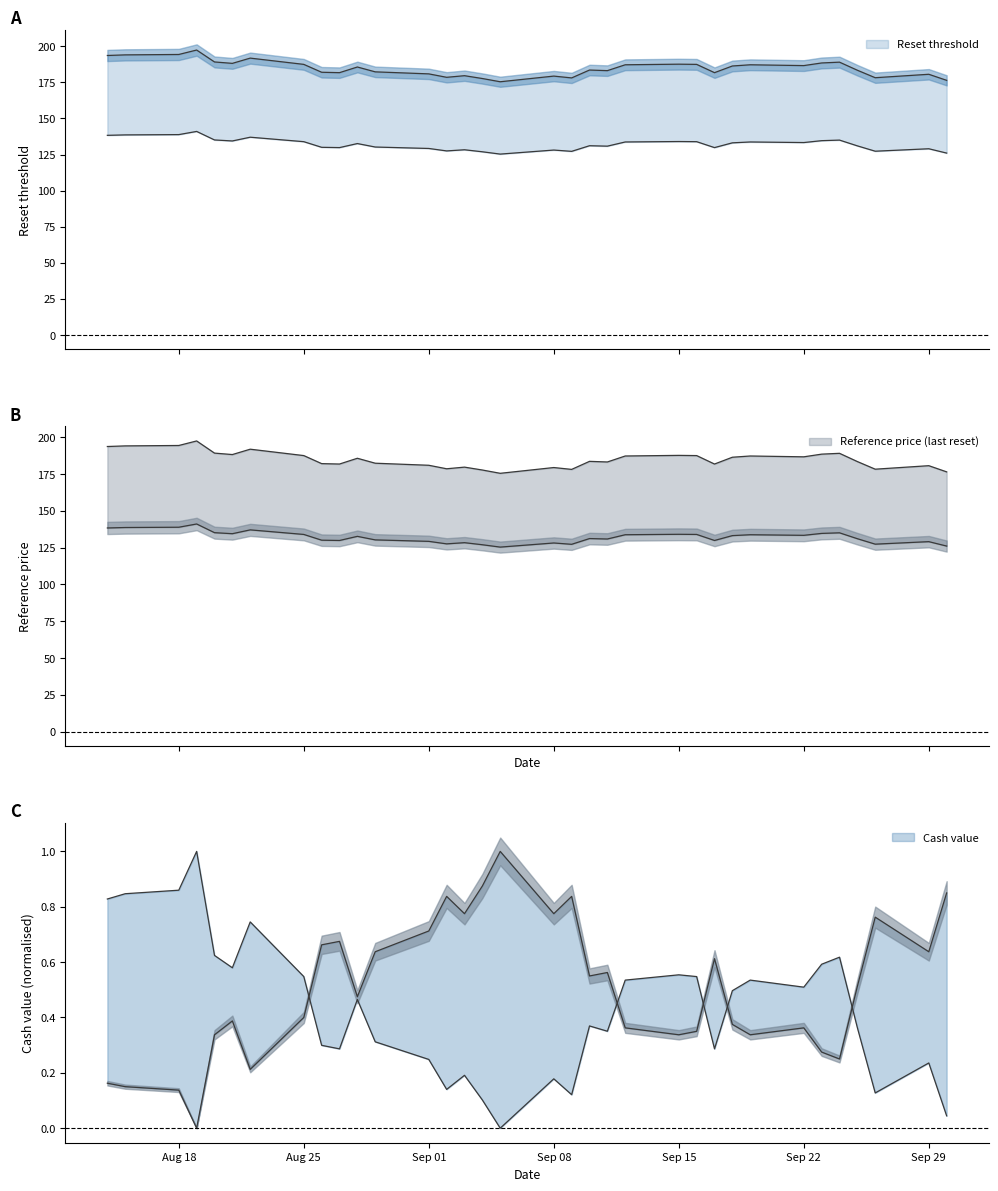

List the labels in order of Reference price (last reset) value, smallest first.

2025-09-05, 2025-09-30, 2025-09-04, 2025-09-09, 2025-09-26, 2025-09-02, 2025-09-08, 2025-09-03, 2025-09-29, 2025-09-01, 2025-08-27, 2025-09-17, 2025-08-26, 2025-08-29, 2025-09-11, 2025-09-25, 2025-09-10, 2025-08-28, 2025-09-18, 2025-09-22, 2025-09-12, 2025-09-19, 2025-08-25, 2025-09-16, 2025-09-15, 2025-08-21, 2025-09-23, 2025-09-24, 2025-08-20, 2025-08-22, 2025-08-14, 2025-08-15, 2025-08-18, 2025-08-19